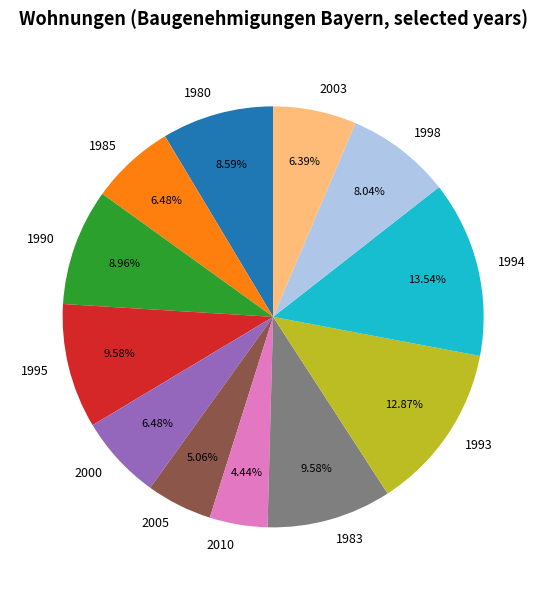

Is it true that 1985 is 6% of the pie?

True